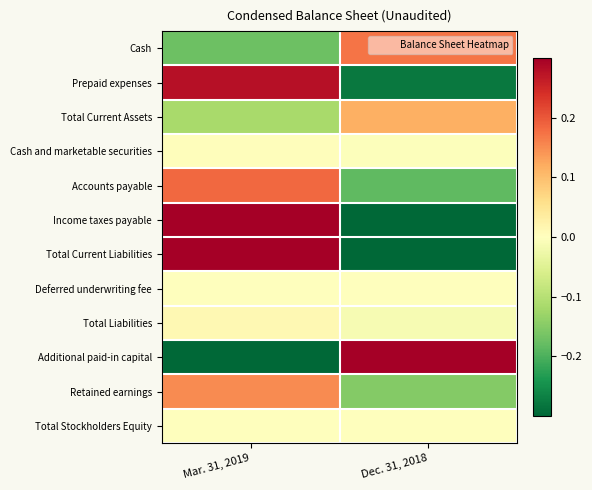

Between Mar. 31, 2019 and Dec. 31, 2018, which series saw the biggest shift?

Income taxes payable